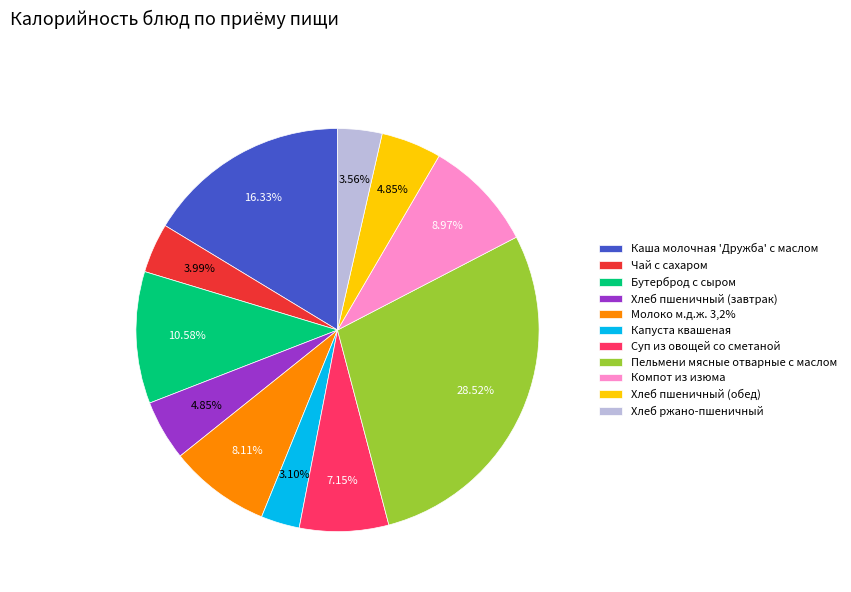

Which has a higher value, Молоко м.д.ж. 3,2% or Бутерброд с сыром?

Бутерброд с сыром